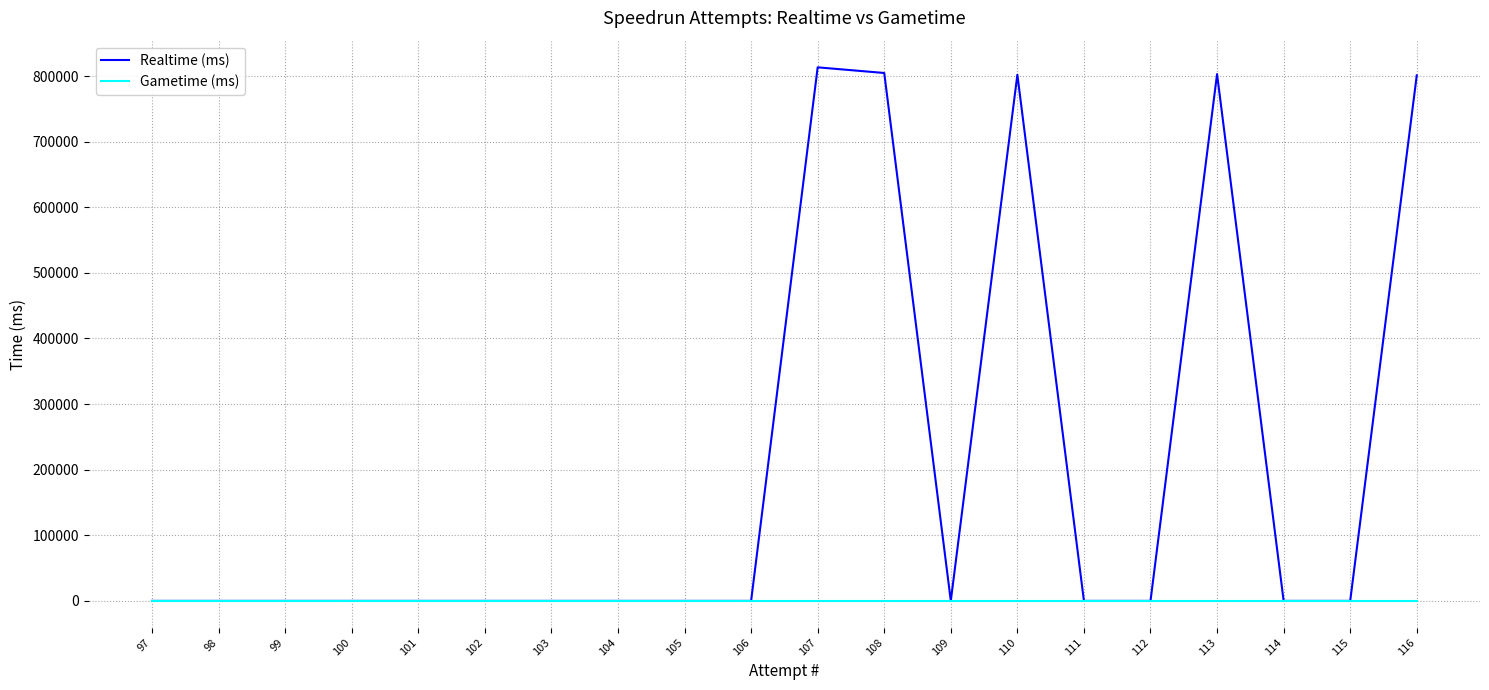

Reading left to right, transcribe all the data shown in this chart.

Realtime (ms): 116=801019	115=0	114=0	113=802959	112=0	111=0	110=801929	109=0	108=804632	107=813219	106=0	105=0	104=0	103=0	102=0	101=0	100=0	99=0	98=0	97=0
Gametime (ms): 116=0	115=0	114=0	113=0	112=0	111=0	110=0	109=0	108=0	107=0	106=0	105=0	104=0	103=0	102=0	101=0	100=0	99=0	98=0	97=0